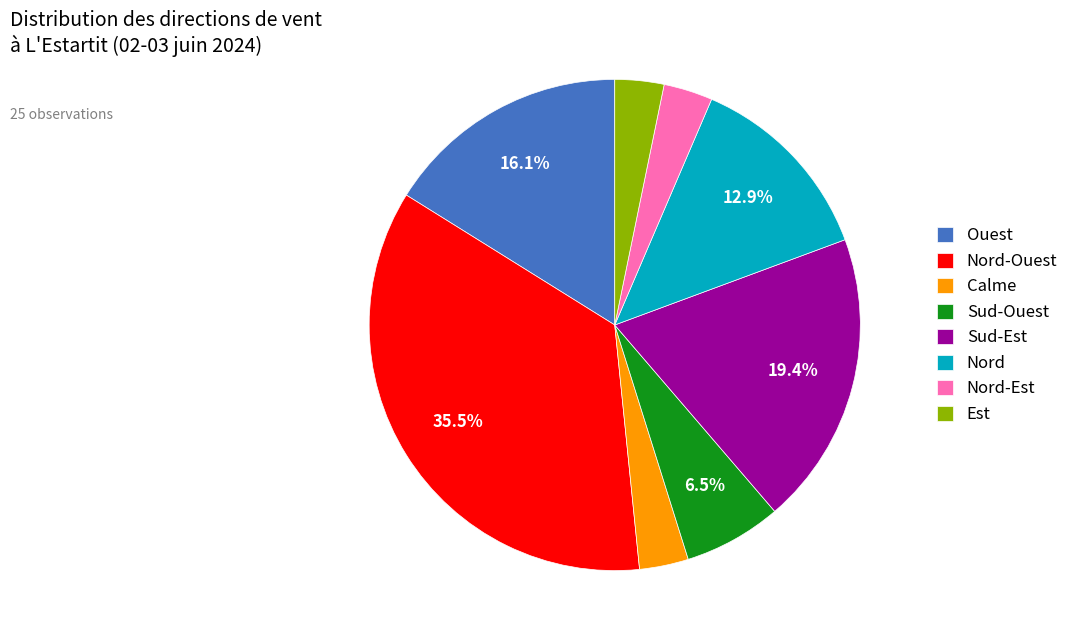

Approximately how many times larger is the value at Nord compared to Est?

4.0